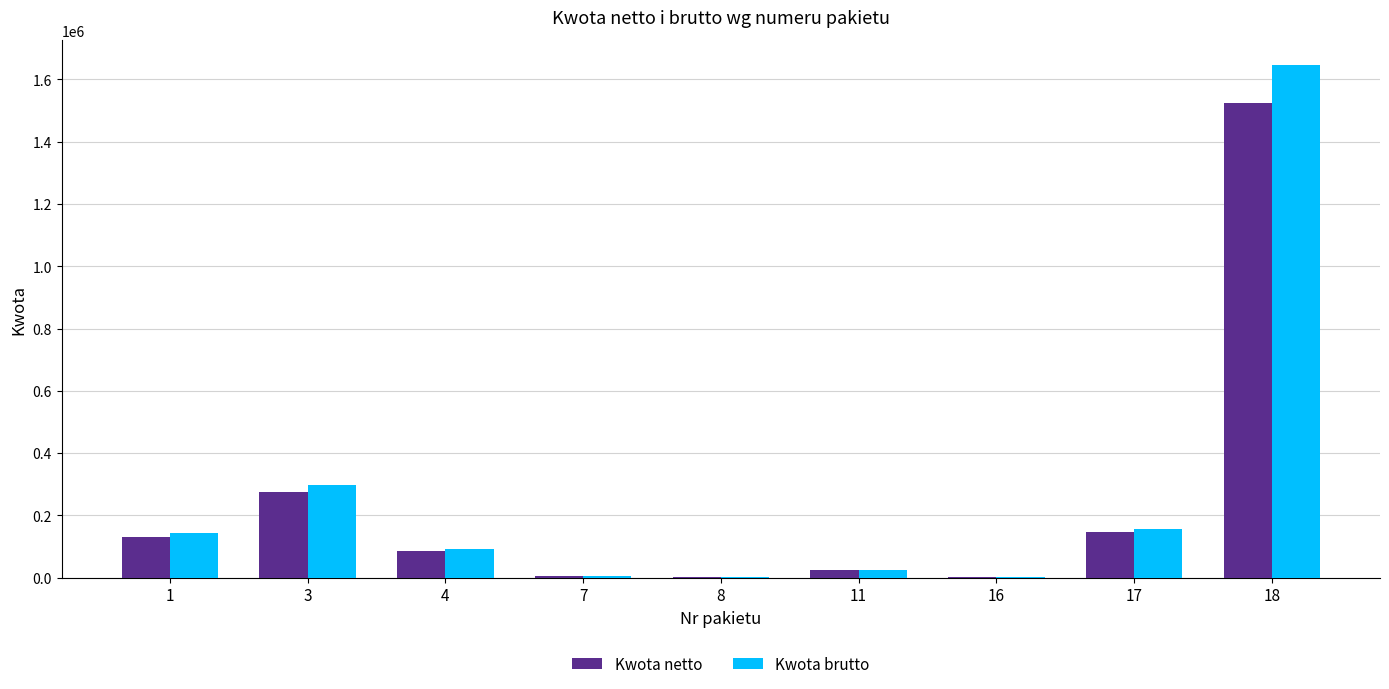

How many groups of bars are there?

9